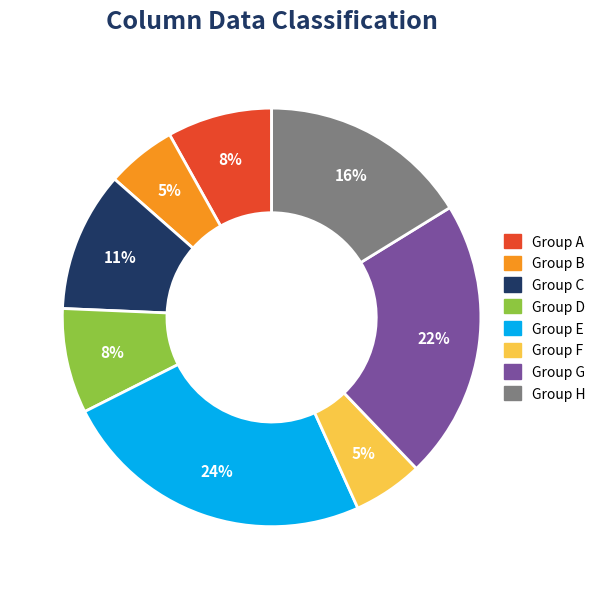

Is there any slice that represents more than half of the pie?

No